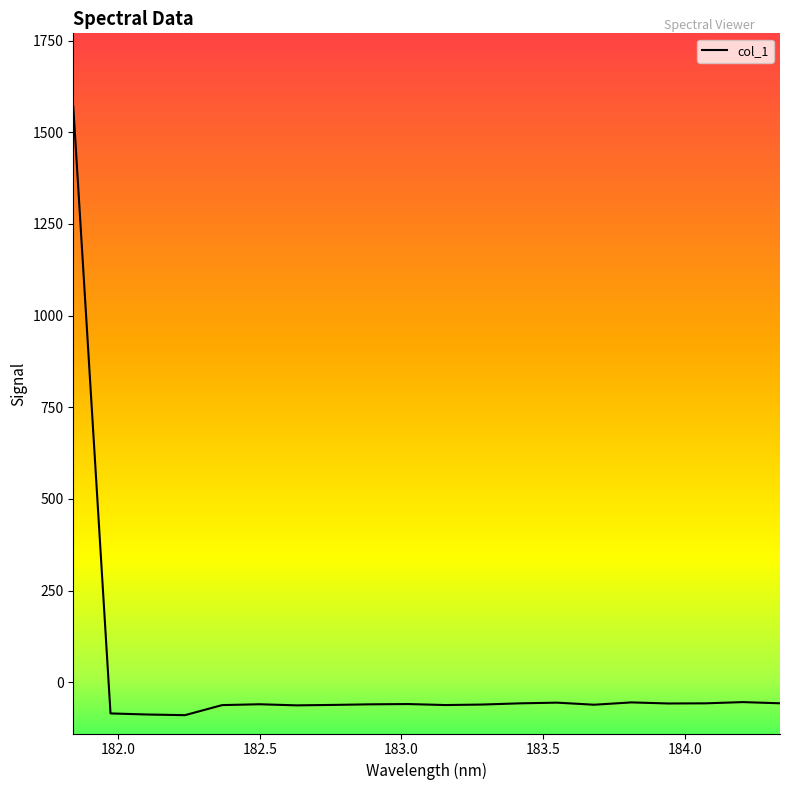

What is the greatest value displayed?

1569.6